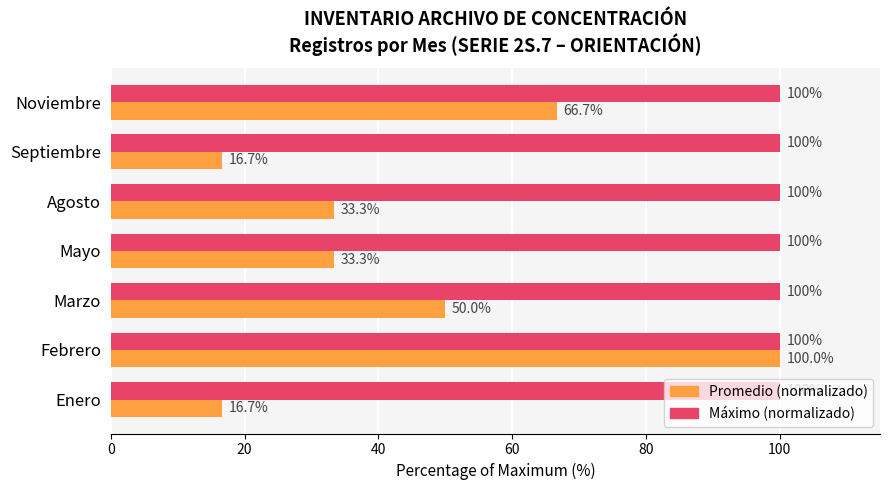

At which category is the sum across all series the highest?

Febrero